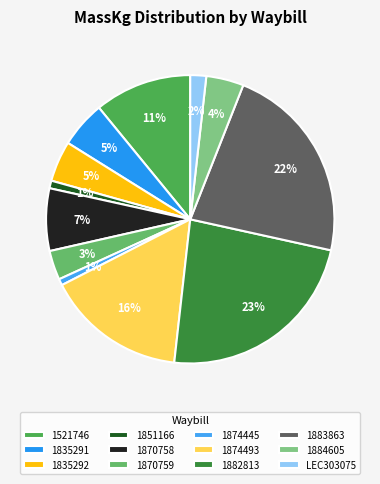

Is 1874493 the majority of the pie?

No